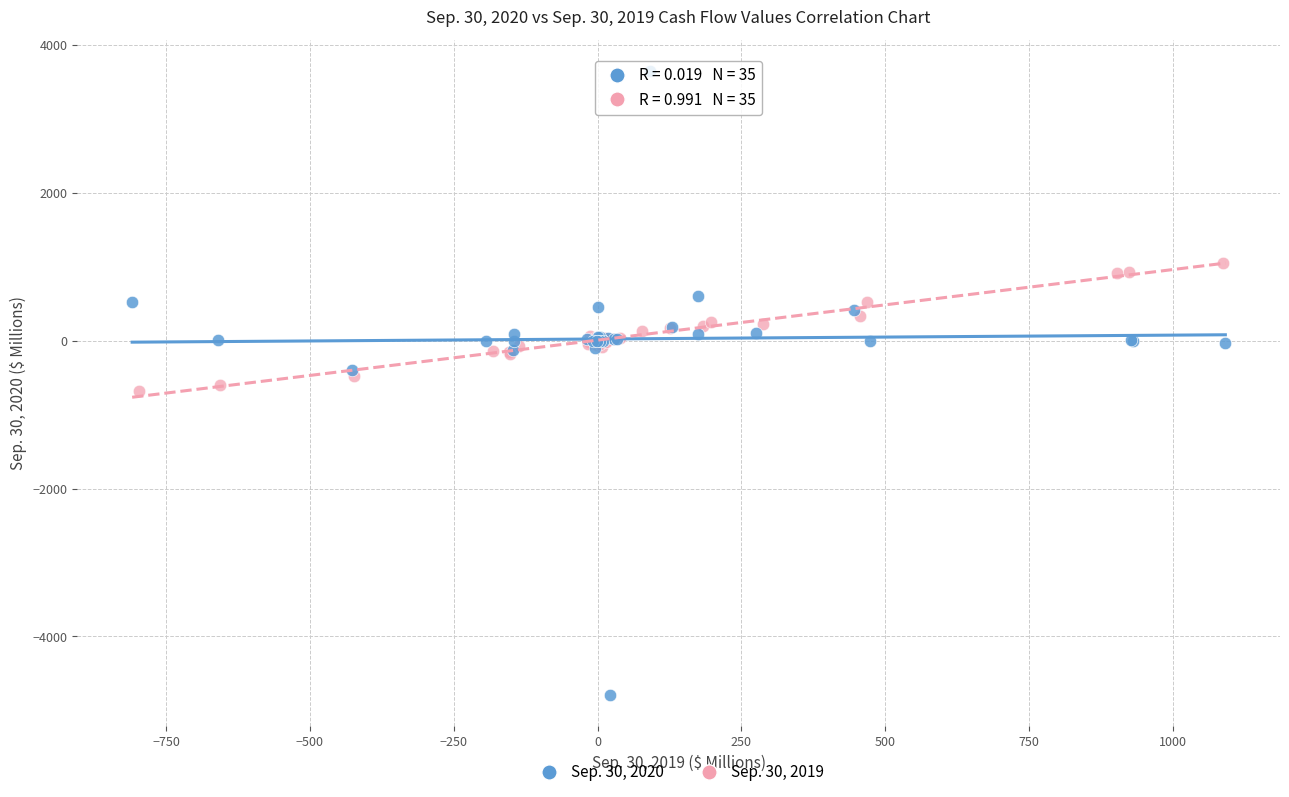

Which series contains the highest Y value?

Sep. 30, 2020